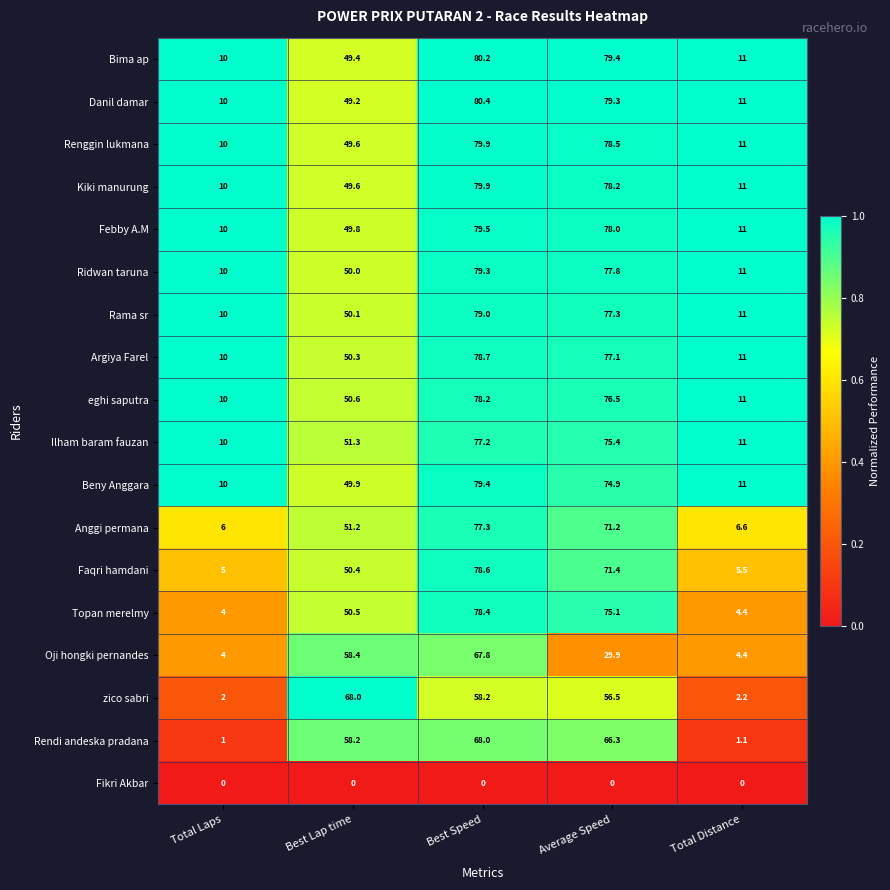

Is it true that Topan merelmy equals 2.0 at Total Laps?

False